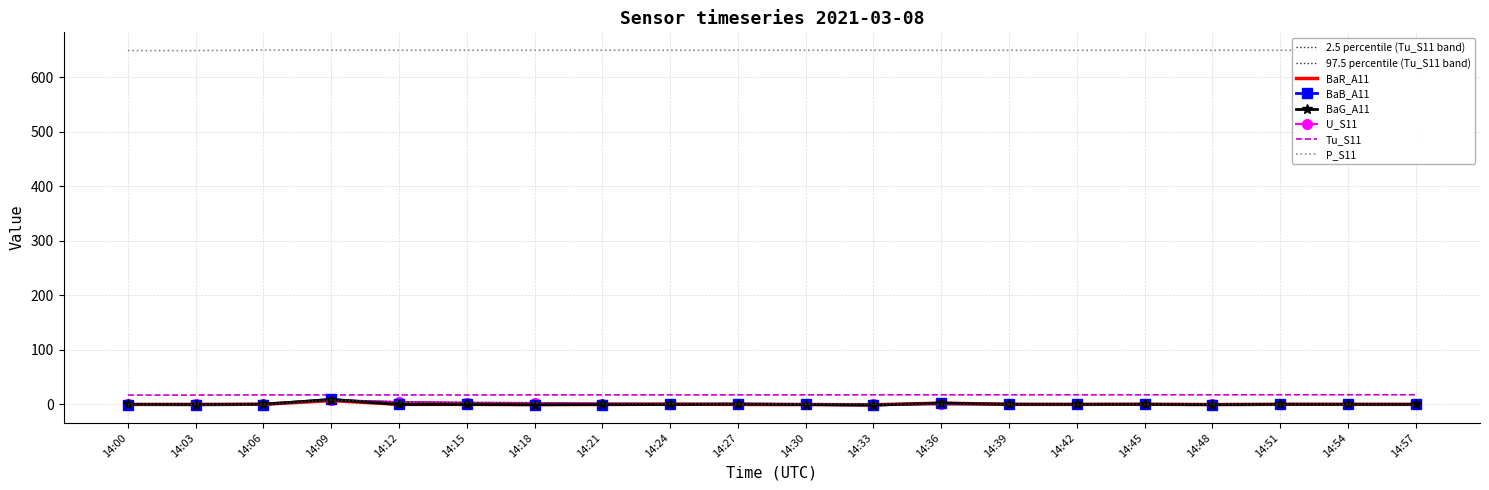

What is the difference between the highest and lowest values at 14:18?

650.0